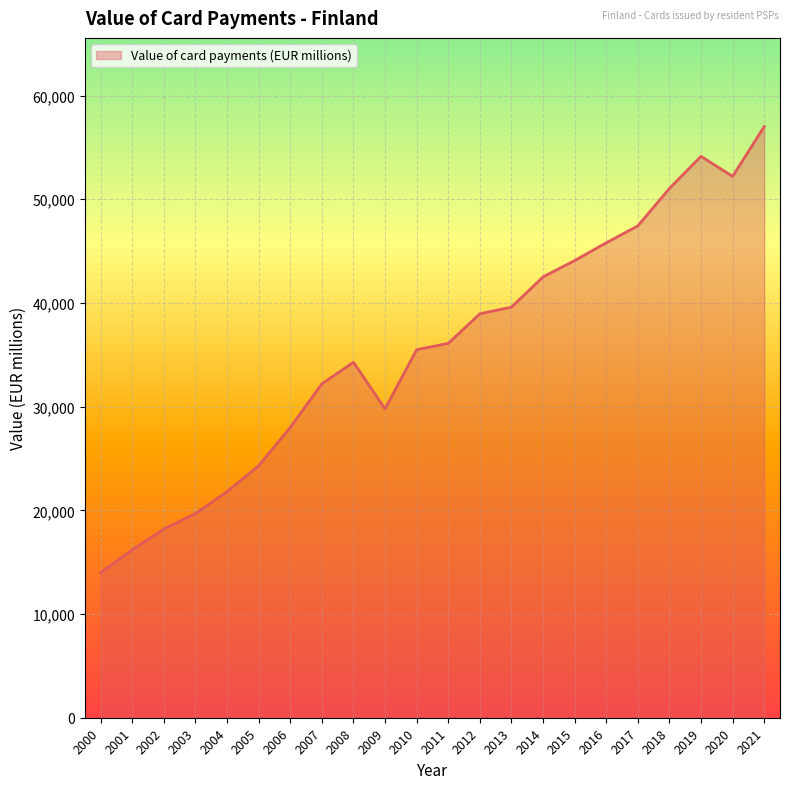

At which category does the data reach its first local peak?

2008